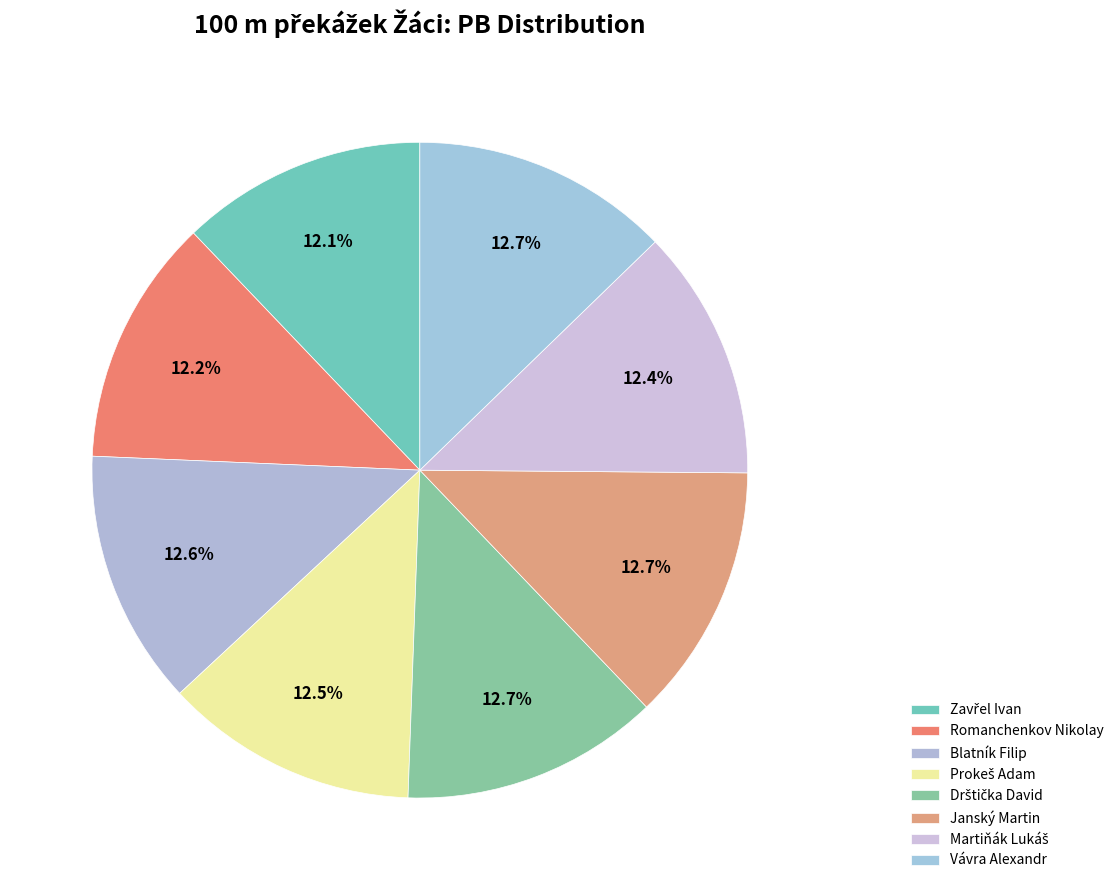

Count the number of slices in the pie.

8